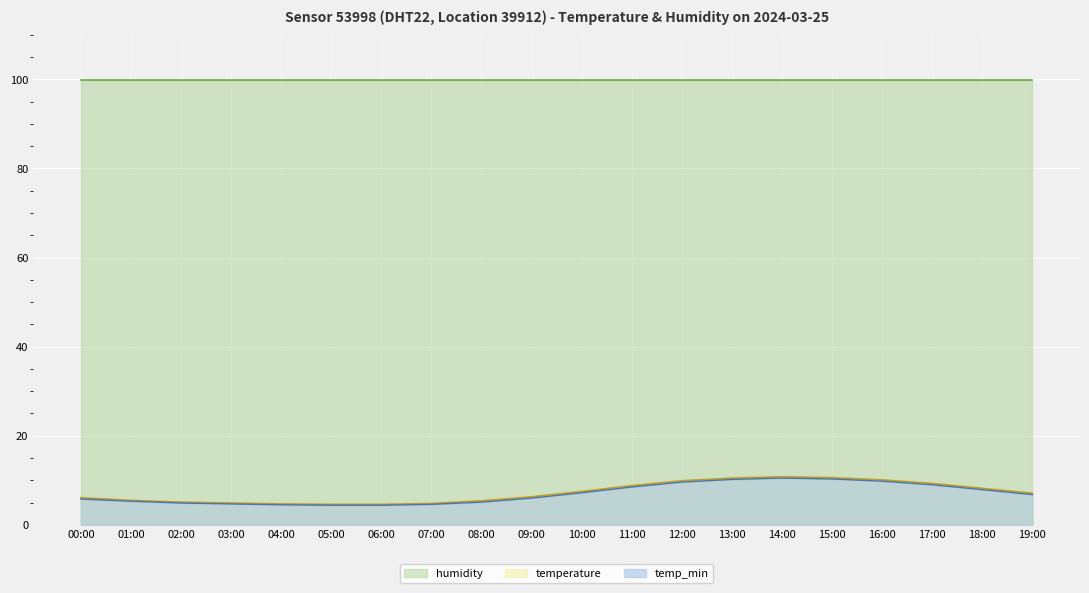

True or false: temperature and humidity cross at least once.

False